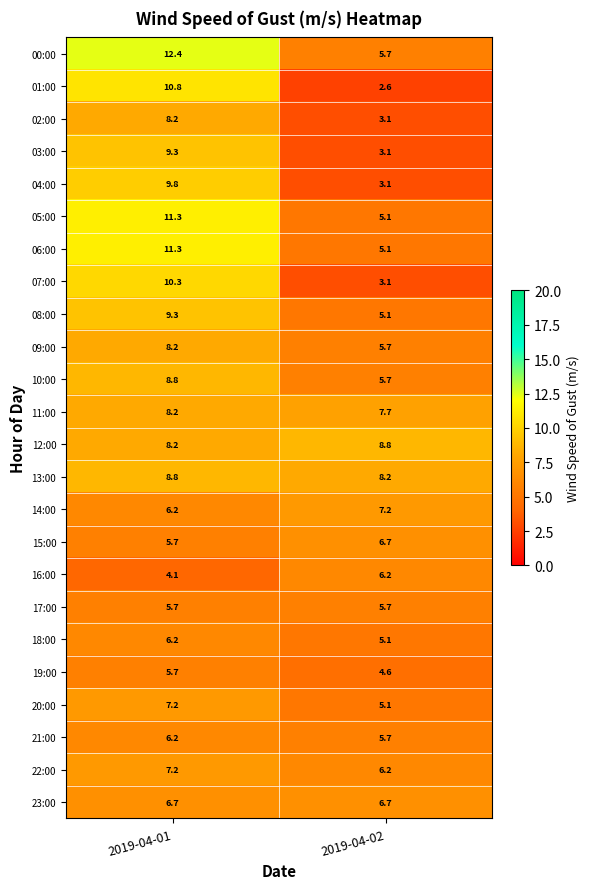

What is the difference between the 15:00 values at 2019-04-01 and 2019-04-02?

1.0